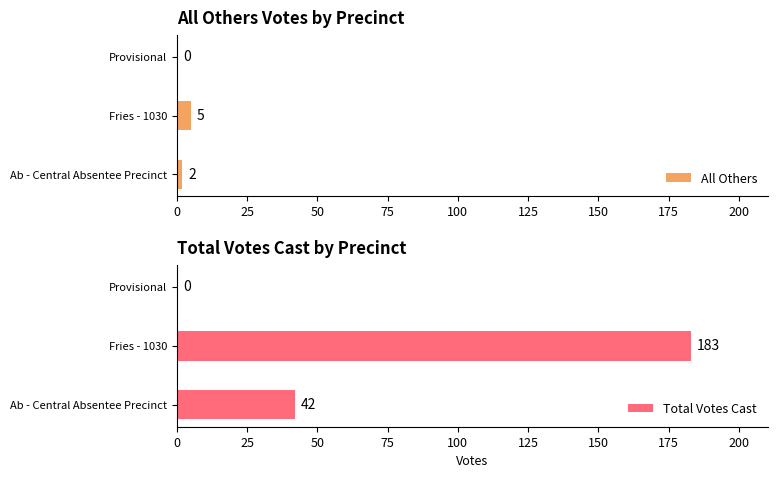

What is the average value of the All Others series?

2